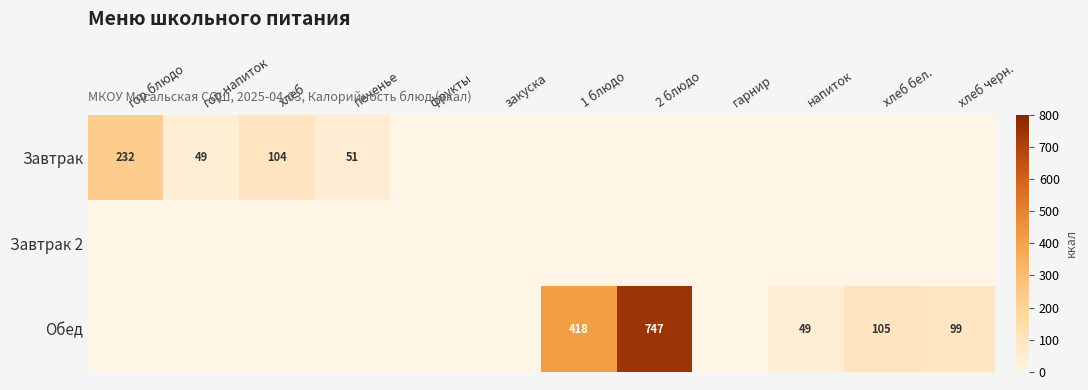

Which series has the largest range (max minus min)?

Обед